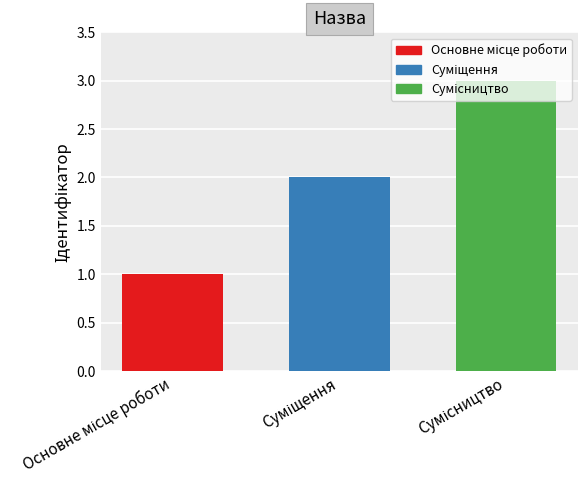

What is the sum of all values?

6